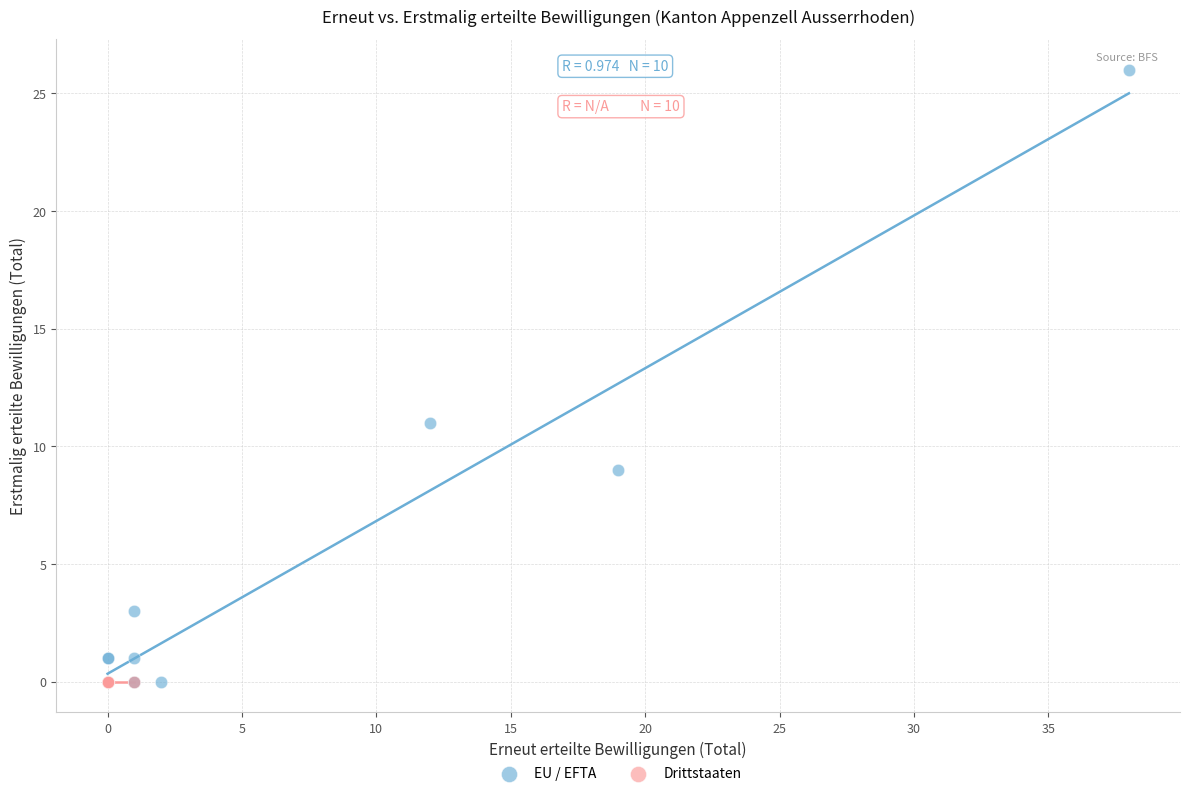

Which series contains the highest Y value?

EU / EFTA